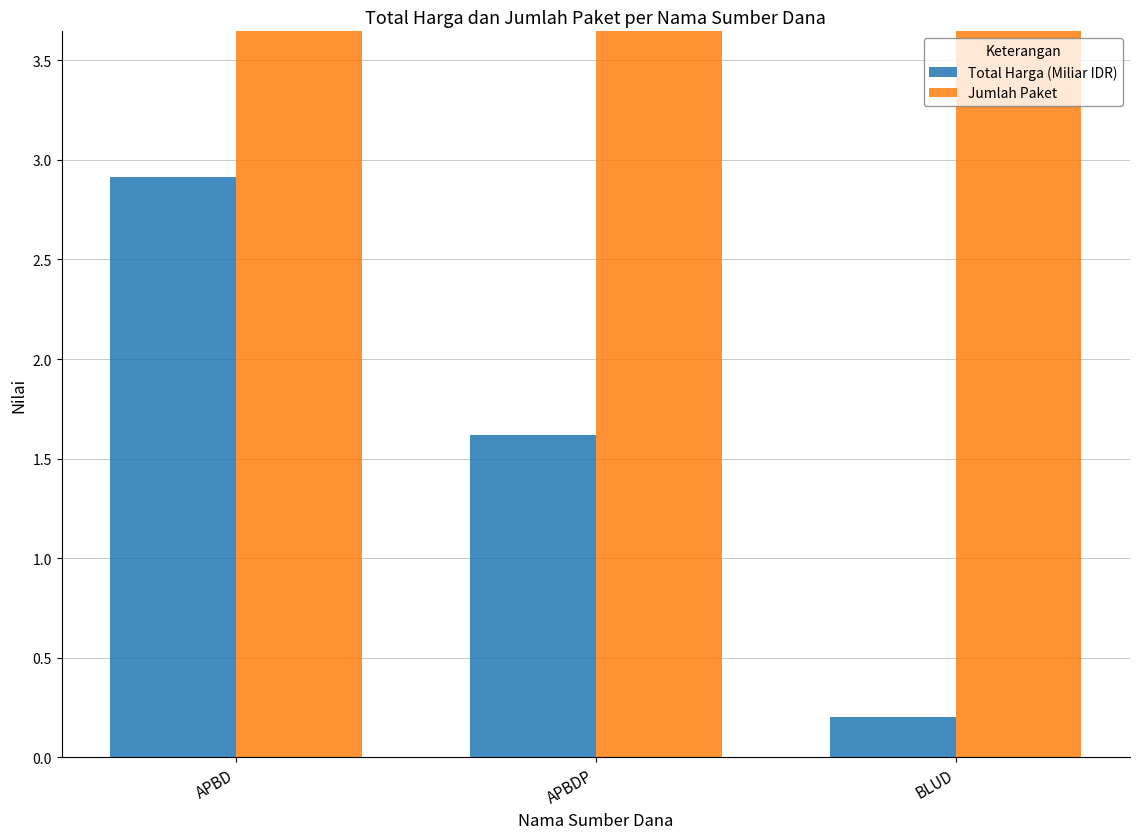

Count the number of data series in this chart.

2